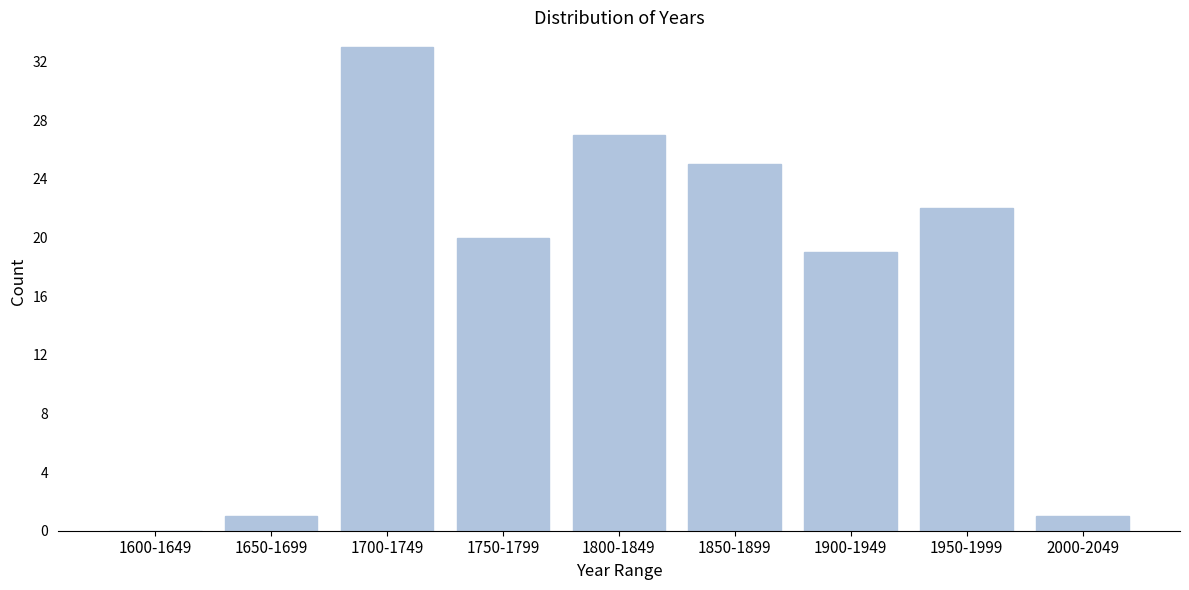

Reading right to left, transcribe all the data shown in this chart.

2000-2049=1	1950-1999=22	1900-1949=19	1850-1899=25	1800-1849=27	1750-1799=20	1700-1749=33	1650-1699=1	1600-1649=0